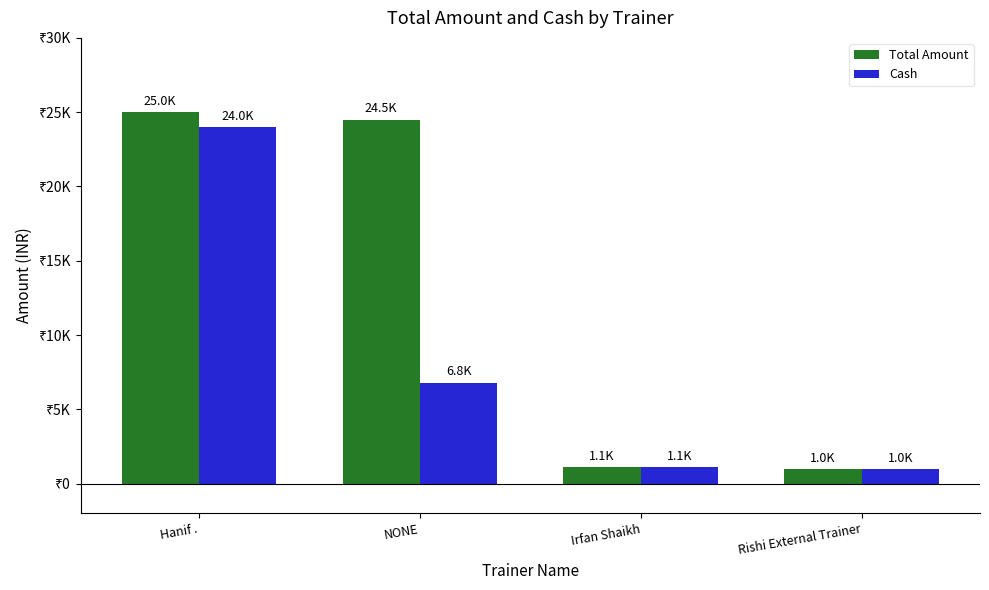

At which category does the chart reach its peak across all series?

Hanif .